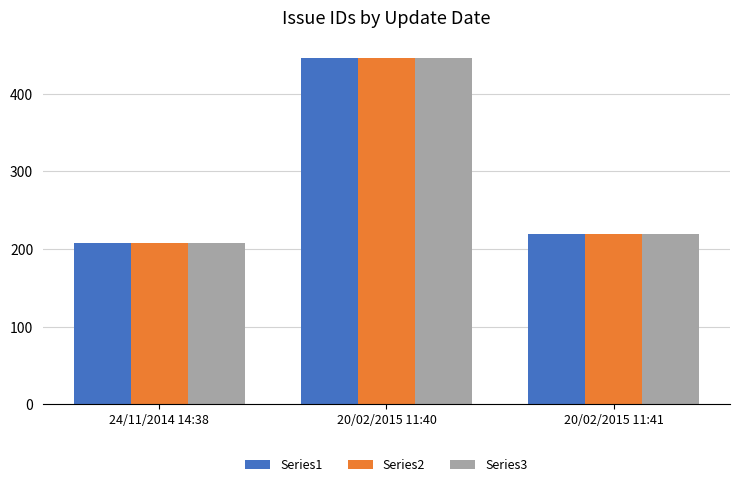

How many distinct data groups are displayed?

3